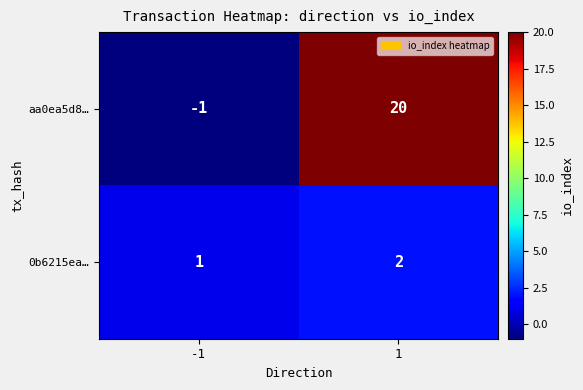

Which series has the widest spread of values?

aa0ea5d8…